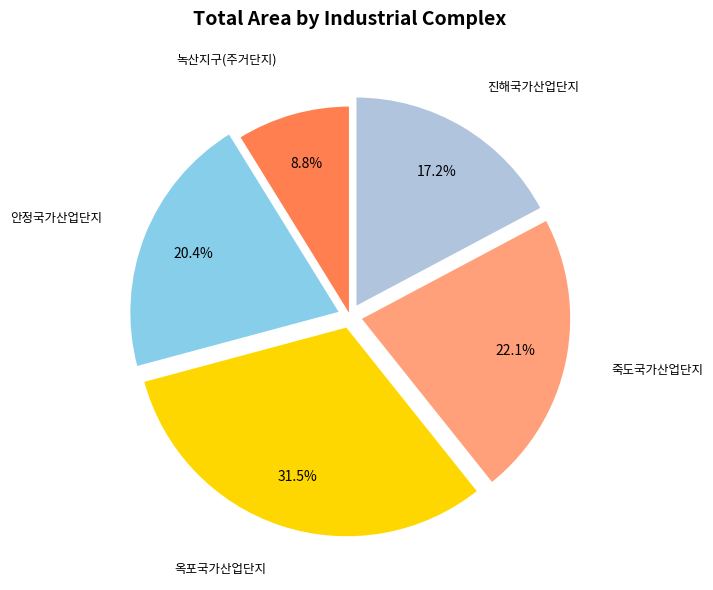

Is there a majority slice in this chart?

No